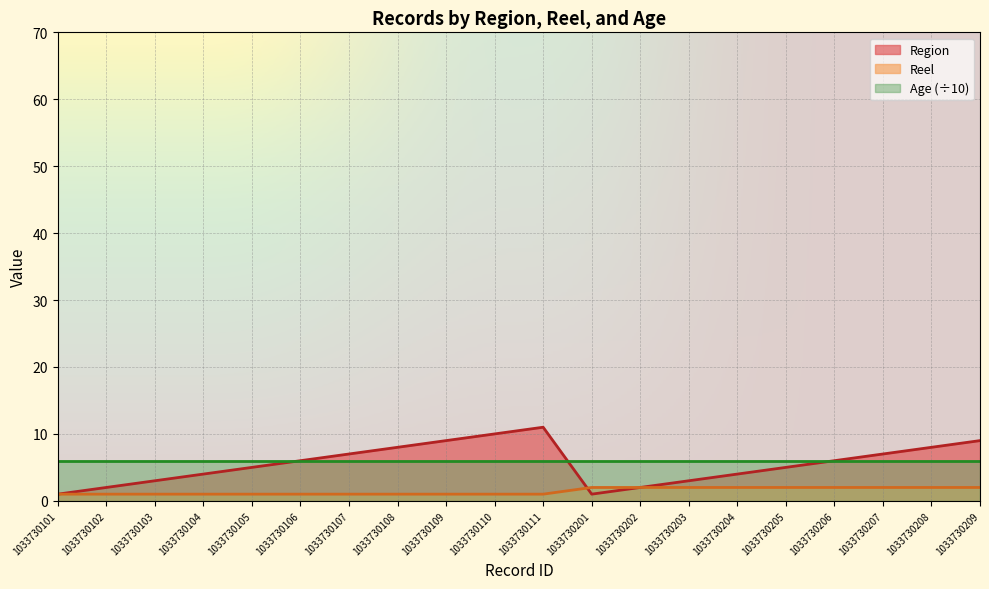

What is the value of the Reel point at the 11th from the left?

1